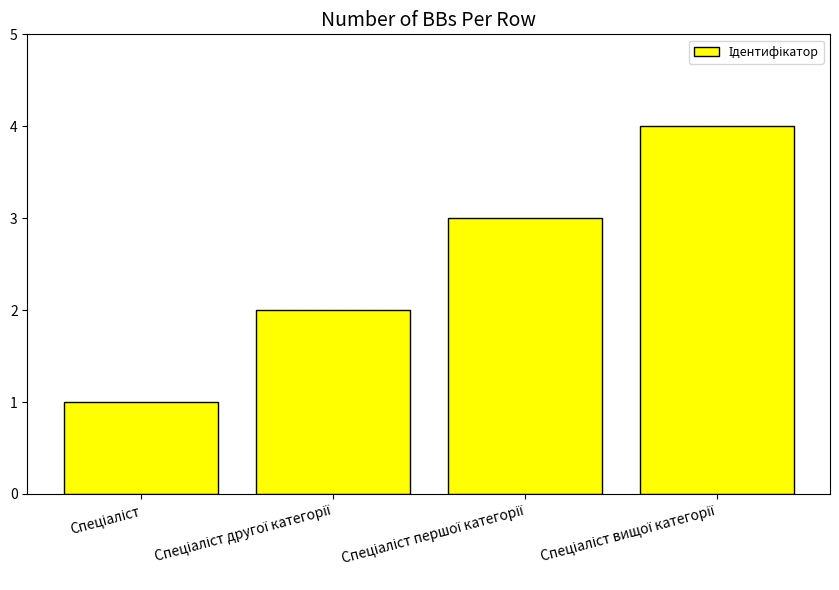

What is the greatest value displayed?

4